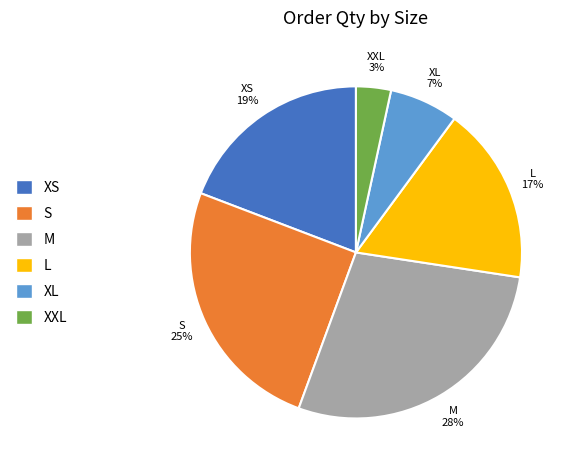

Between XS and L, which is larger?

XS